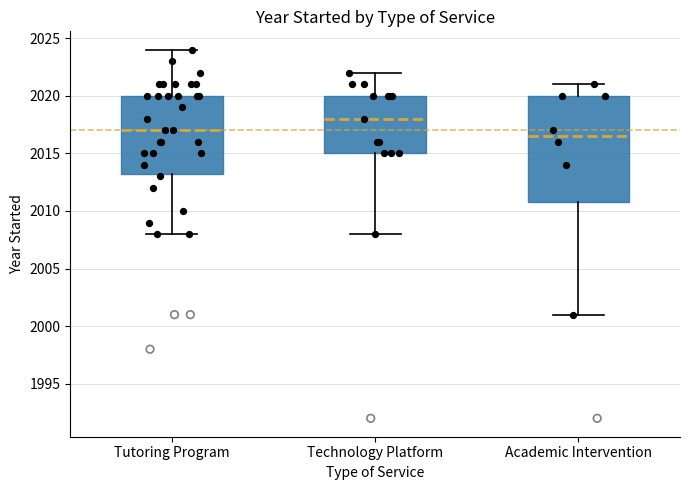

Where is the upper edge of the box for Technology Platform on the y-axis? The values are not printed on the chart, so give them approximately, as read against the axis.

2020.0